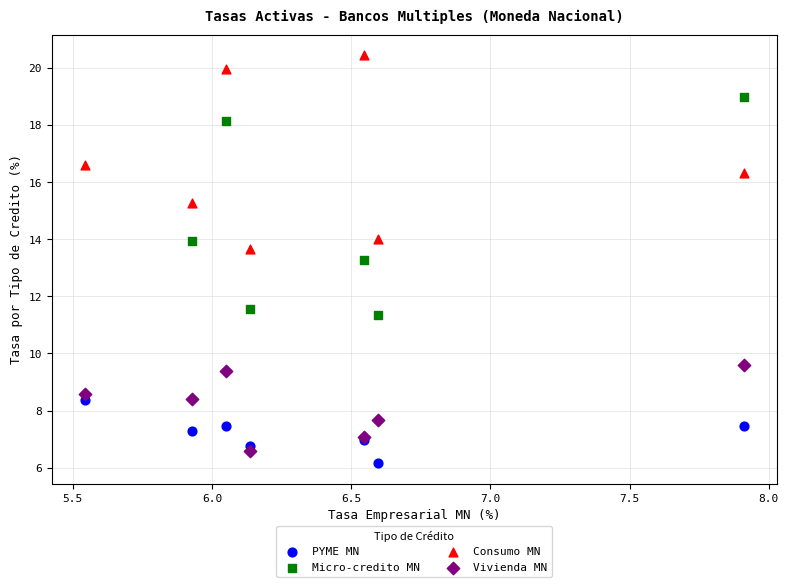

Which series contains the highest Y value?

Consumo MN